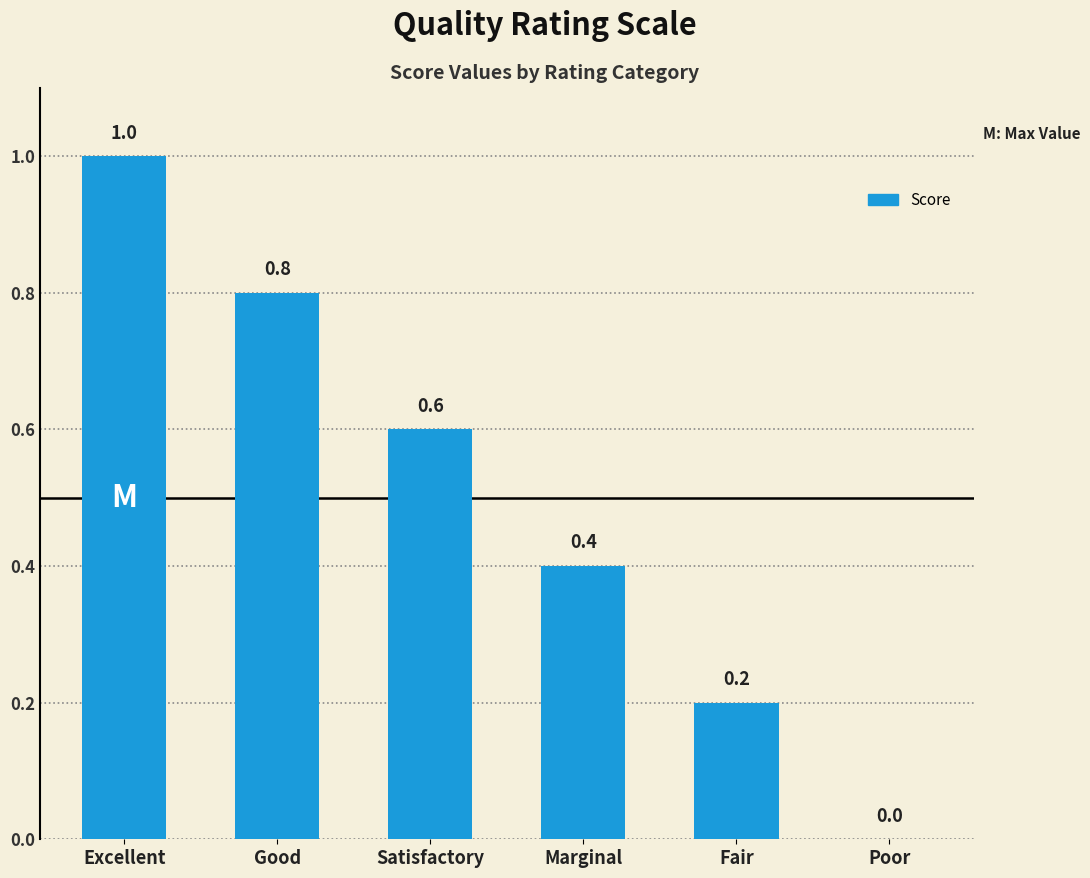

Is it true that the value at Excellent is 1.0?

True